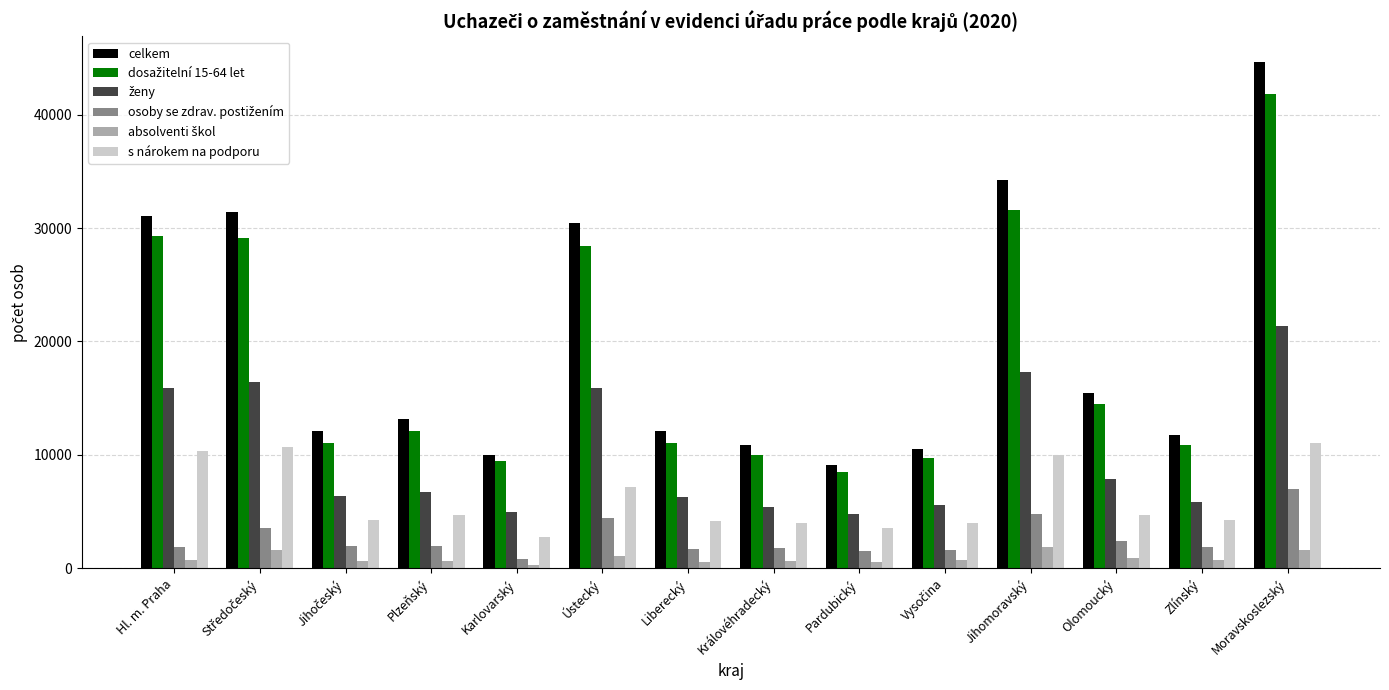

What is the total value across all series at Moravskoslezský?

127468